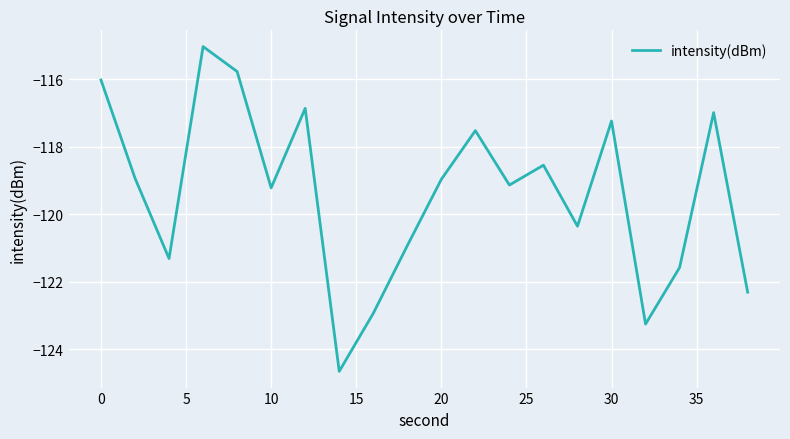

What is the difference between the maximum and minimum values?

9.6